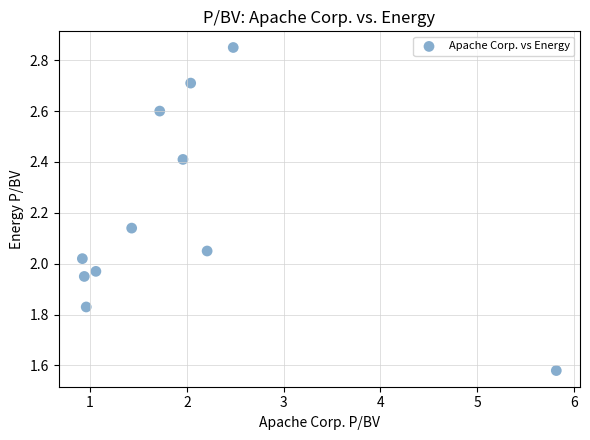

What is the range of X values (max minus min)?

4.9